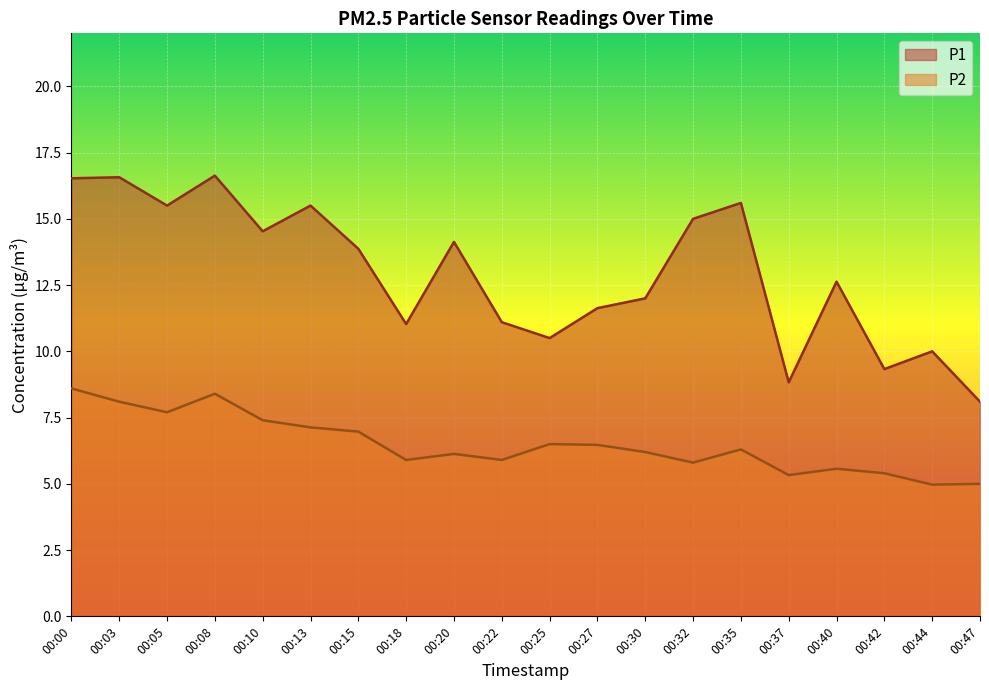

What is the lowest value of the P1 series?

8.1